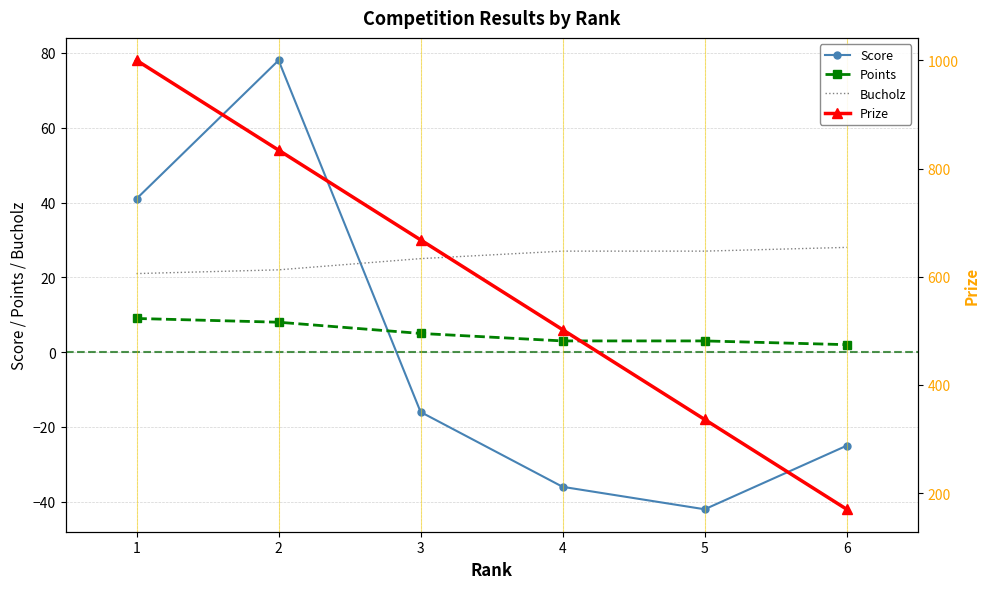

How many values in Score are above zero?

2